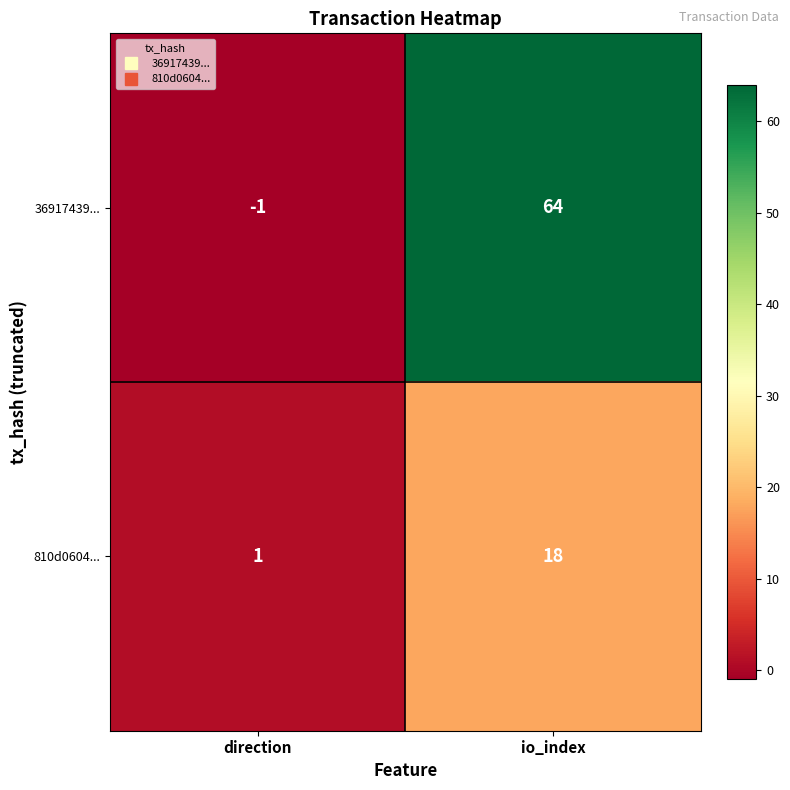

Reading left to right, list all the values displayed in this chart.

36917439...: direction=-1	io_index=64
810d0604...: direction=1	io_index=18